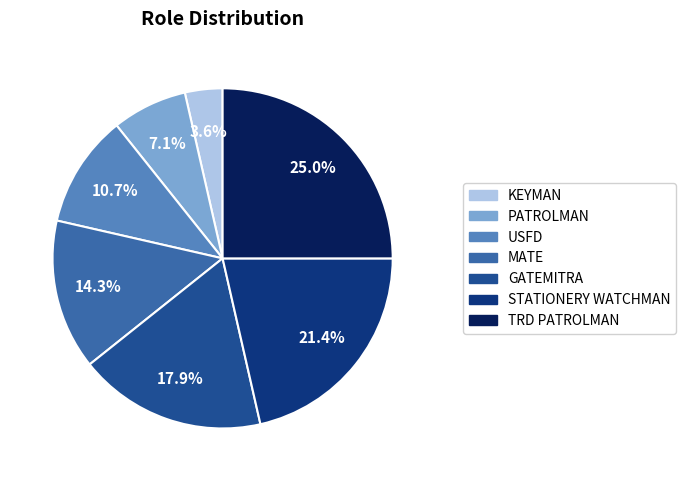

Count the number of slices in the pie.

7